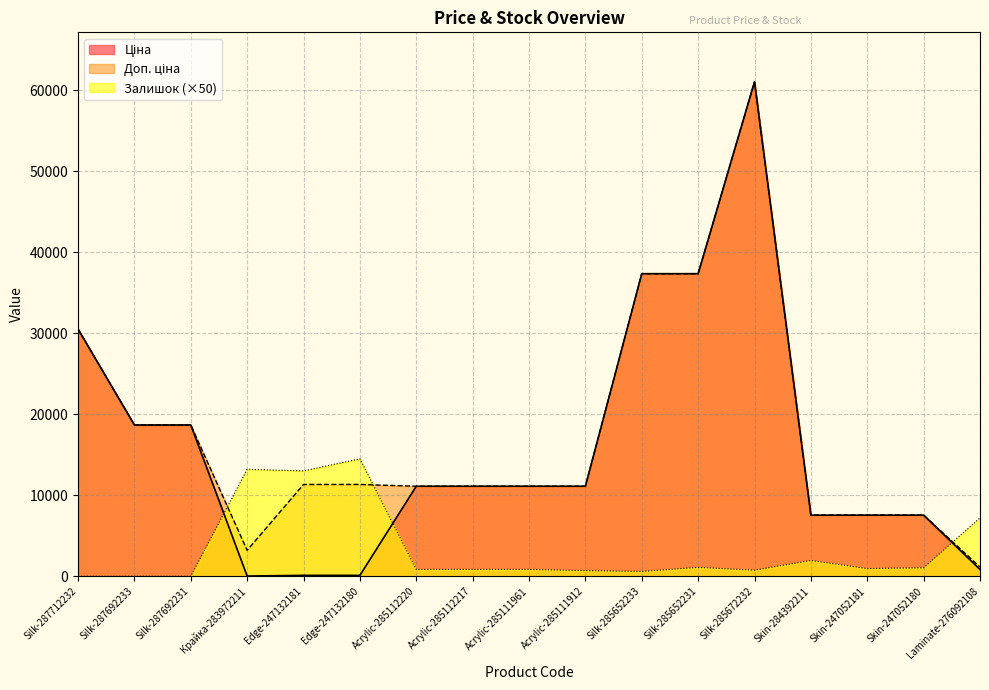

Is it true that Залишок equals 7200.0 at Laminate-276092108?

True